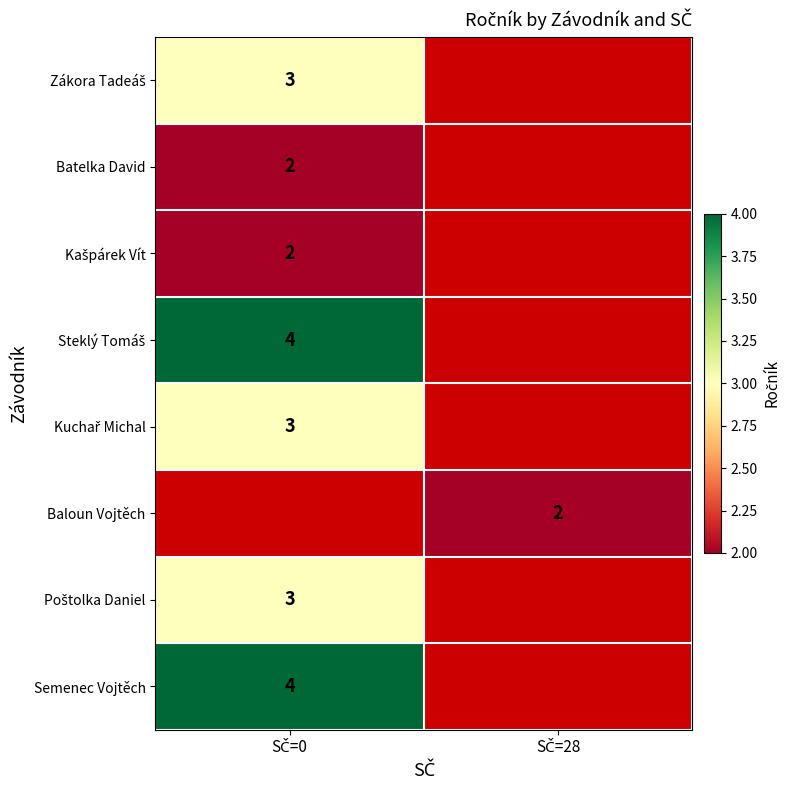

How many data points does each series have?

2